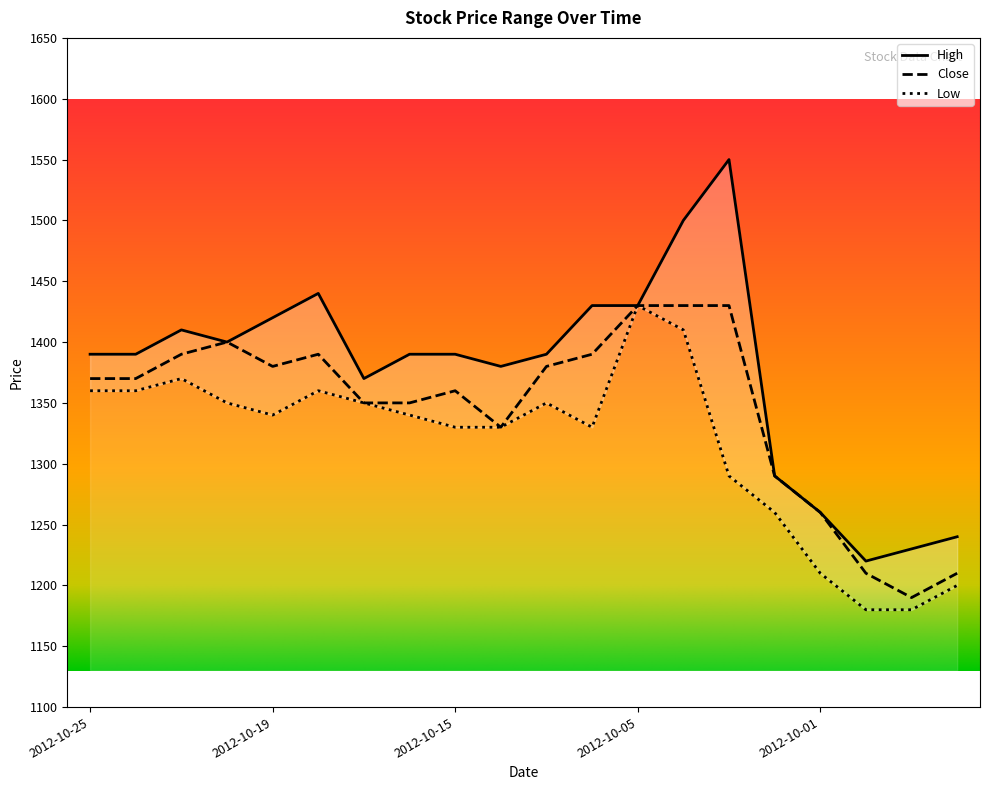

What is the approximate value of High at 2012-10-08, to the nearest 5?

1430